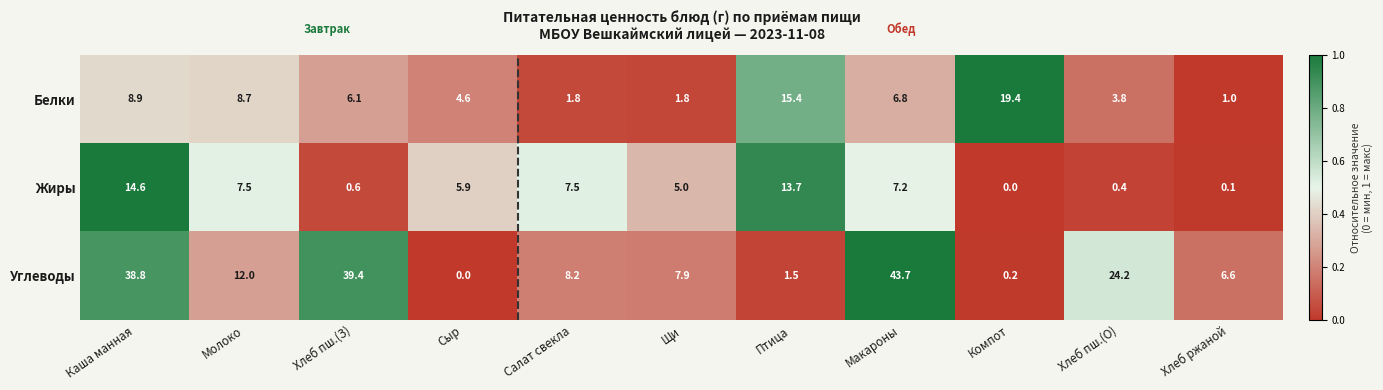

At which category is the sum across all series the highest?

Каша манная